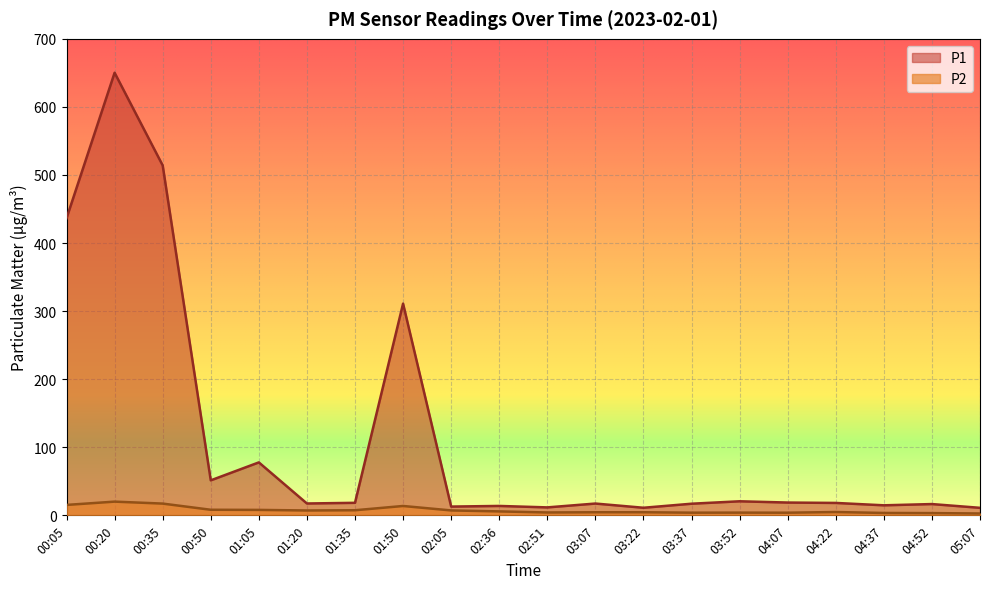

At 03:52, list the series in order from smallest to largest.

P2, P1